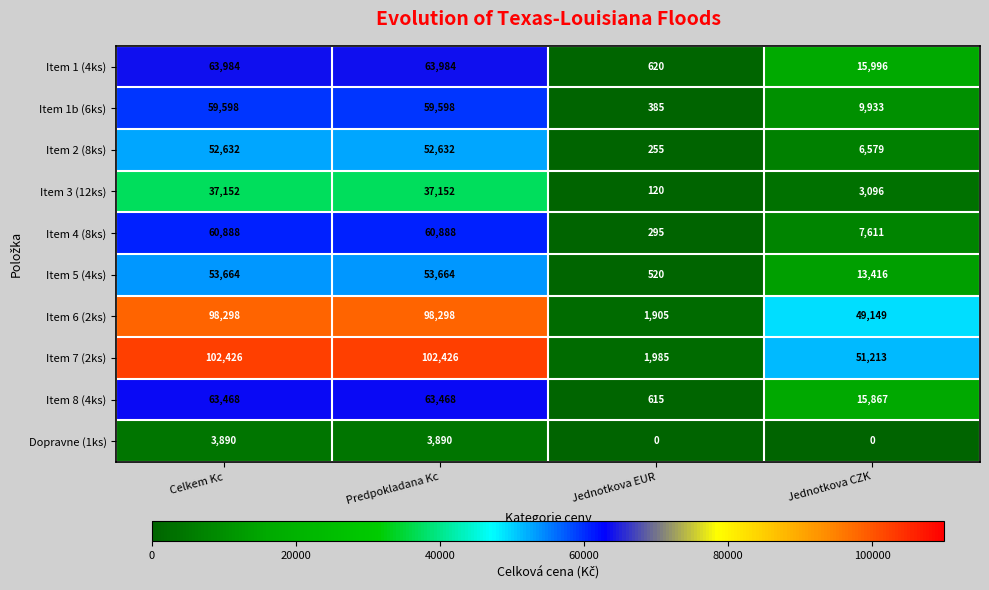

What is the minimum value for Item 1b (6ks)?

385